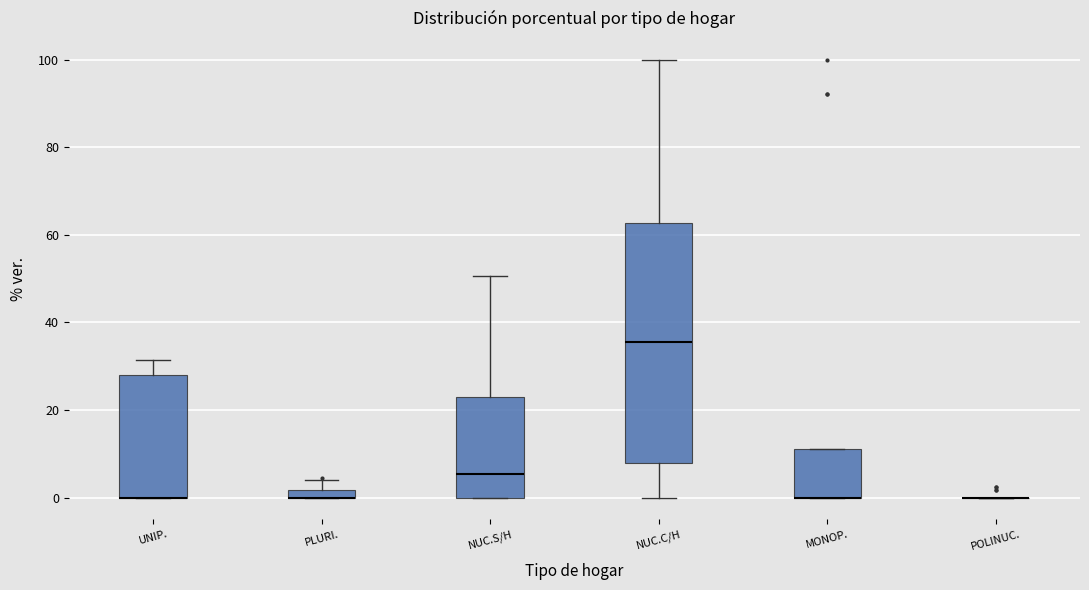

Where is the lower edge of the box for PLURI. on the y-axis? The values are not printed on the chart, so give them approximately, as read against the axis.

0